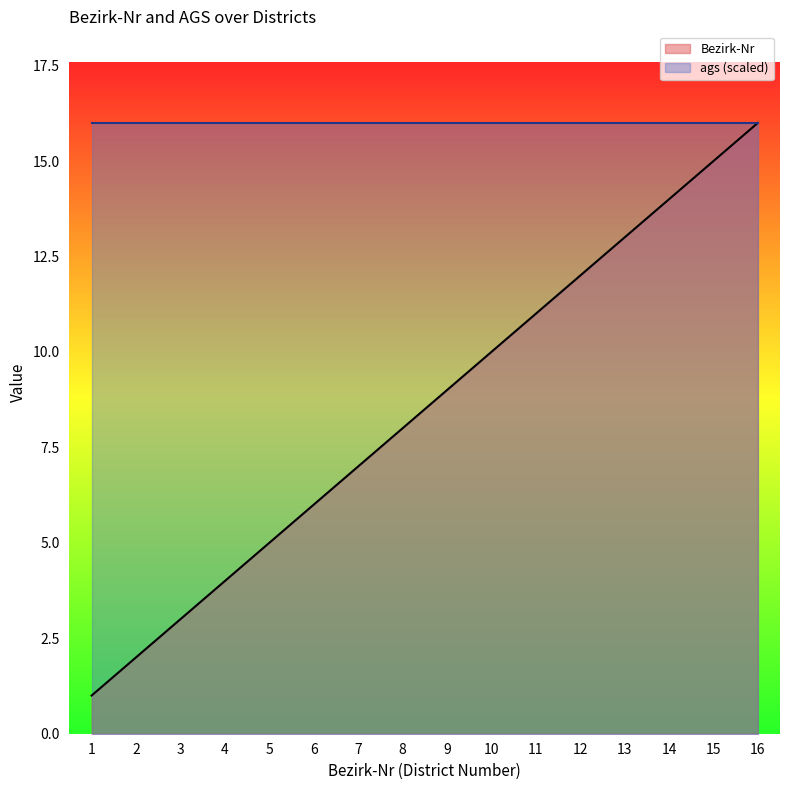

What is the greatest value displayed?

16